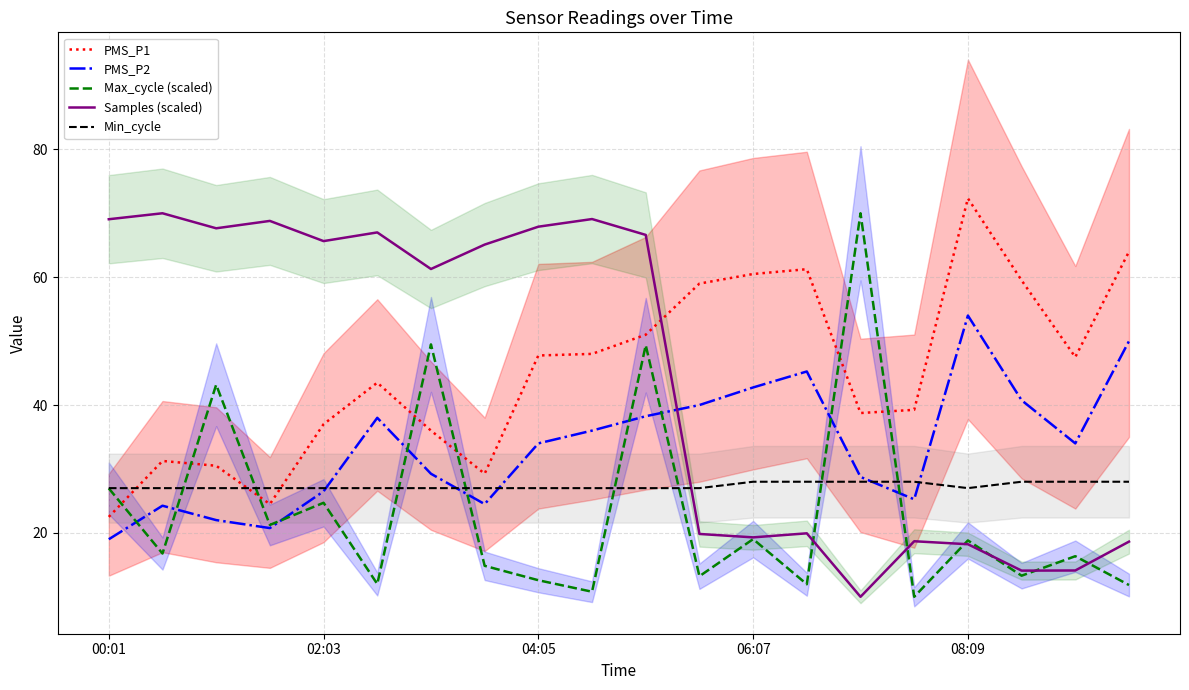

What is the maximum value shown in the chart?

72.3